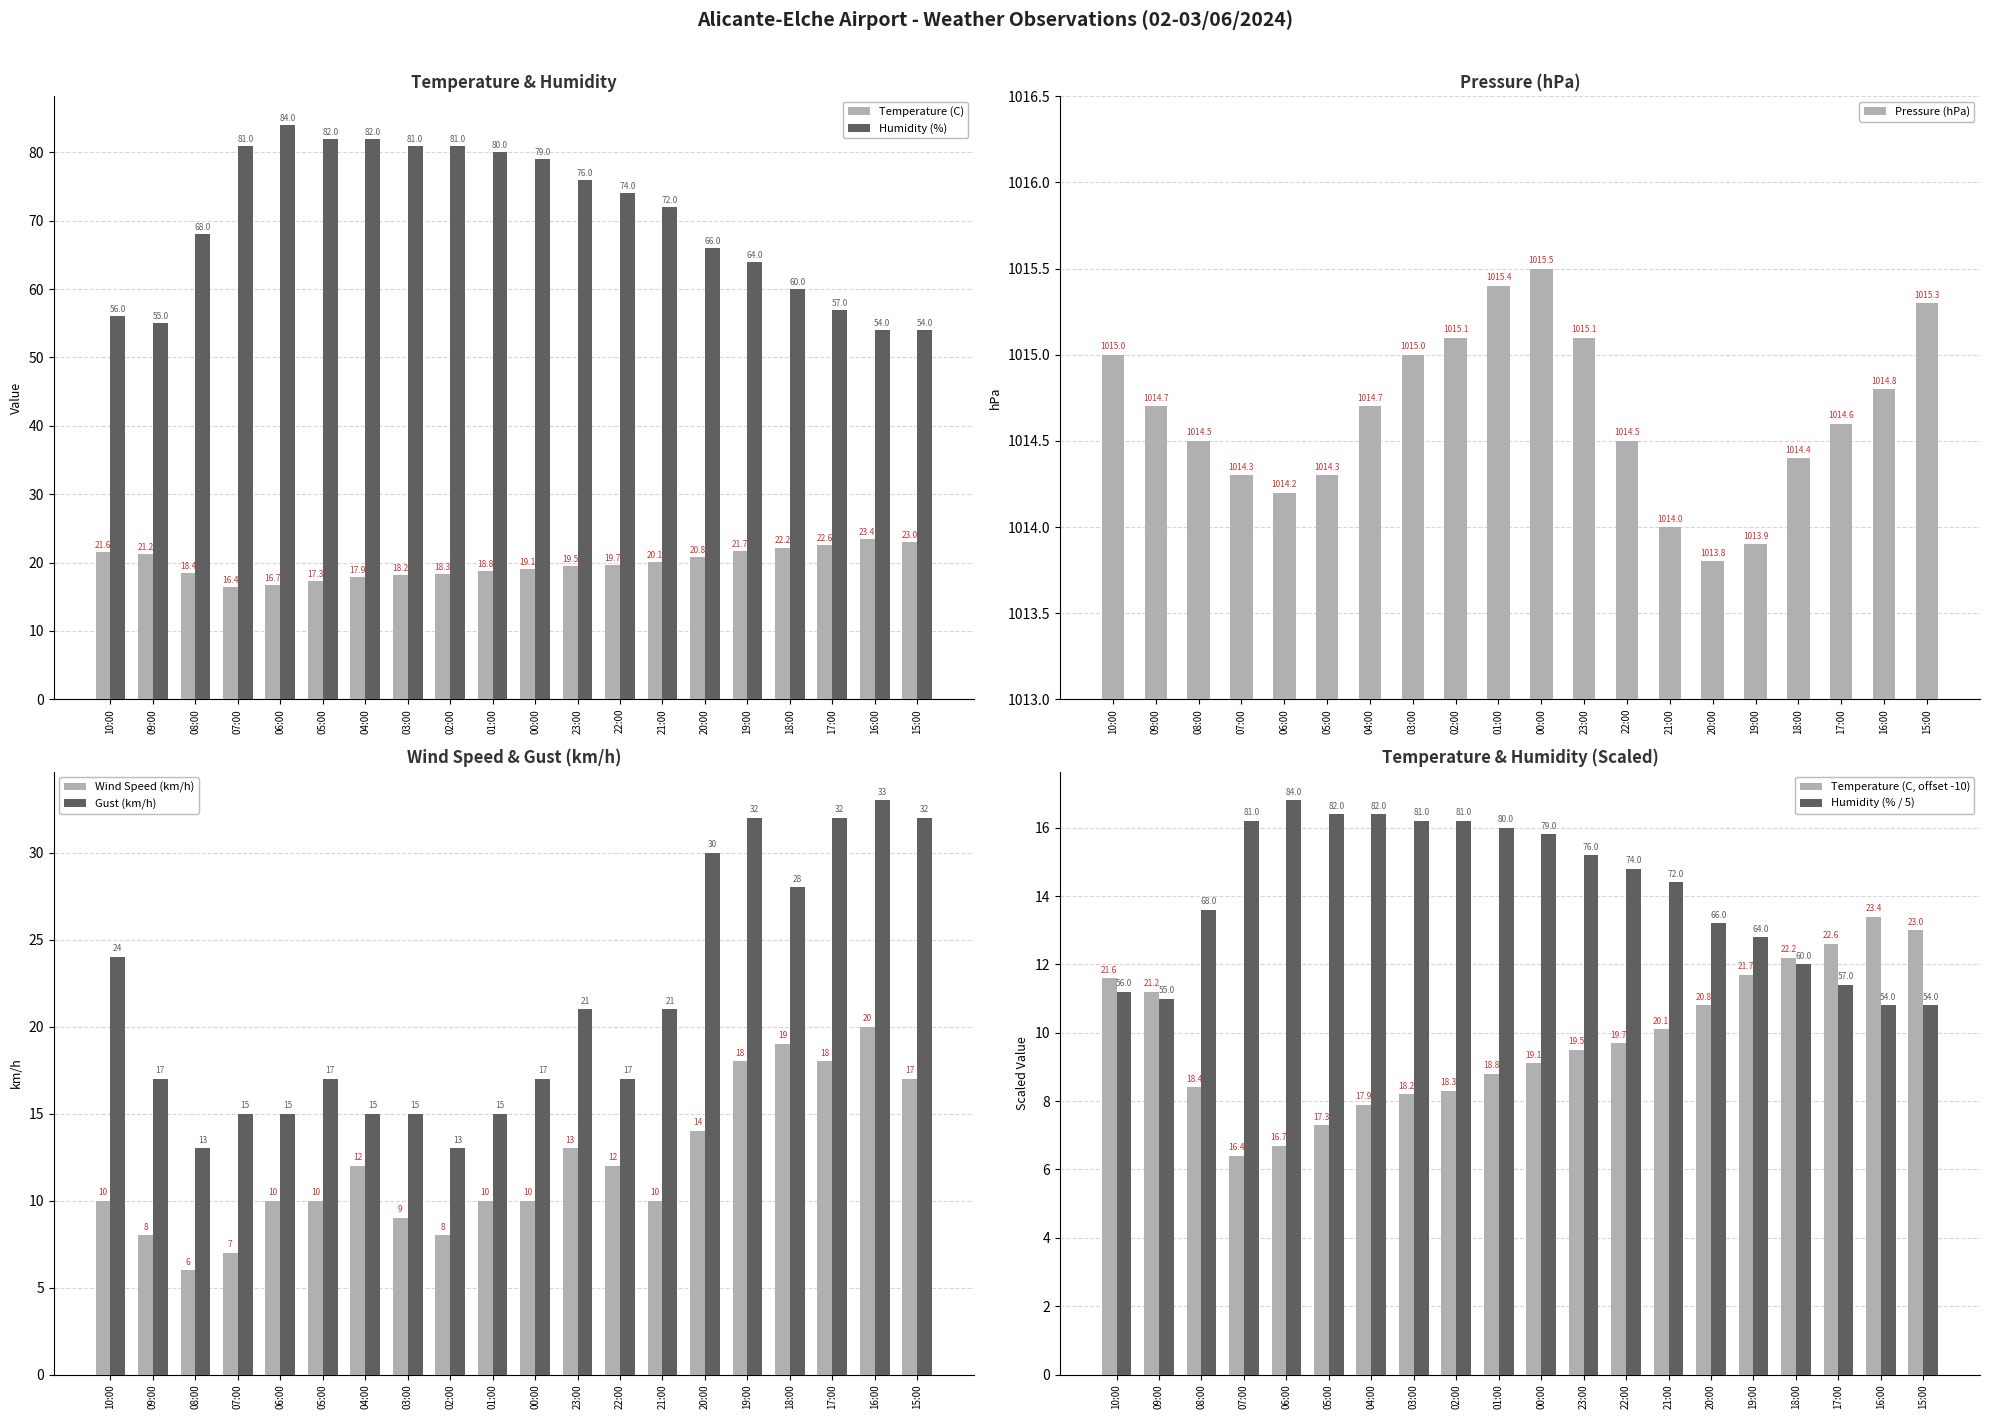

Reading left to right, extract all data points from this chart.

Temperature (C): 10:00=21.6	09:00=21.2	08:00=18.4	07:00=16.4	06:00=16.7	05:00=17.3	04:00=17.9	03:00=18.2	02:00=18.3	01:00=18.8	00:00=19.1	23:00=19.5	22:00=19.7	21:00=20.1	20:00=20.8	19:00=21.7	18:00=22.2	17:00=22.6	16:00=23.4	15:00=23.0
Humidity (%): 10:00=56.0	09:00=55.0	08:00=68.0	07:00=81.0	06:00=84.0	05:00=82.0	04:00=82.0	03:00=81.0	02:00=81.0	01:00=80.0	00:00=79.0	23:00=76.0	22:00=74.0	21:00=72.0	20:00=66.0	19:00=64.0	18:00=60.0	17:00=57.0	16:00=54.0	15:00=54.0
Pressure (hPa): 10:00=1015.0	09:00=1014.7	08:00=1014.5	07:00=1014.3	06:00=1014.2	05:00=1014.3	04:00=1014.7	03:00=1015.0	02:00=1015.1	01:00=1015.4	00:00=1015.5	23:00=1015.1	22:00=1014.5	21:00=1014.0	20:00=1013.8	19:00=1013.9	18:00=1014.4	17:00=1014.6	16:00=1014.8	15:00=1015.3
Wind Speed (km/h): 10:00=10.0	09:00=8.0	08:00=6.0	07:00=7.0	06:00=10.0	05:00=10.0	04:00=12.0	03:00=9.0	02:00=8.0	01:00=10.0	00:00=10.0	23:00=13.0	22:00=12.0	21:00=10.0	20:00=14.0	19:00=18.0	18:00=19.0	17:00=18.0	16:00=20.0	15:00=17.0
Gust (km/h): 10:00=24.0	09:00=17.0	08:00=13.0	07:00=15.0	06:00=15.0	05:00=17.0	04:00=15.0	03:00=15.0	02:00=13.0	01:00=15.0	00:00=17.0	23:00=21.0	22:00=17.0	21:00=21.0	20:00=30.0	19:00=32.0	18:00=28.0	17:00=32.0	16:00=33.0	15:00=32.0